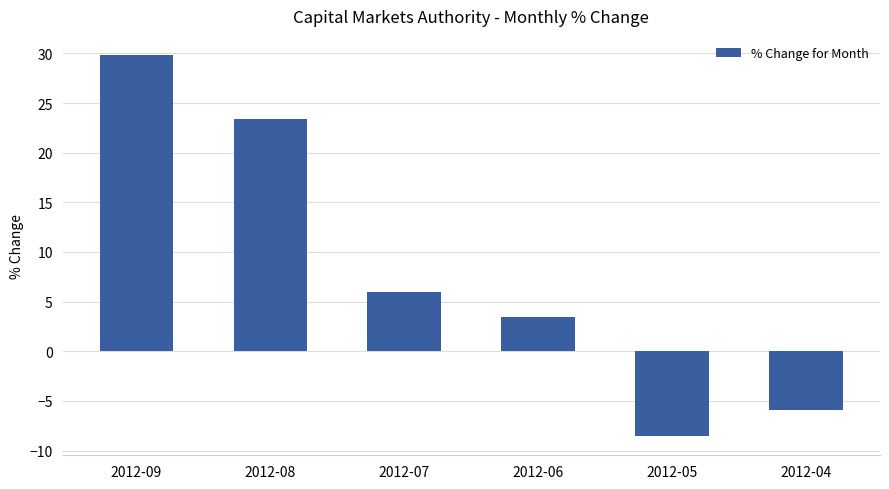

What is the change in value from 2012-06 to 2012-04?

-9.3